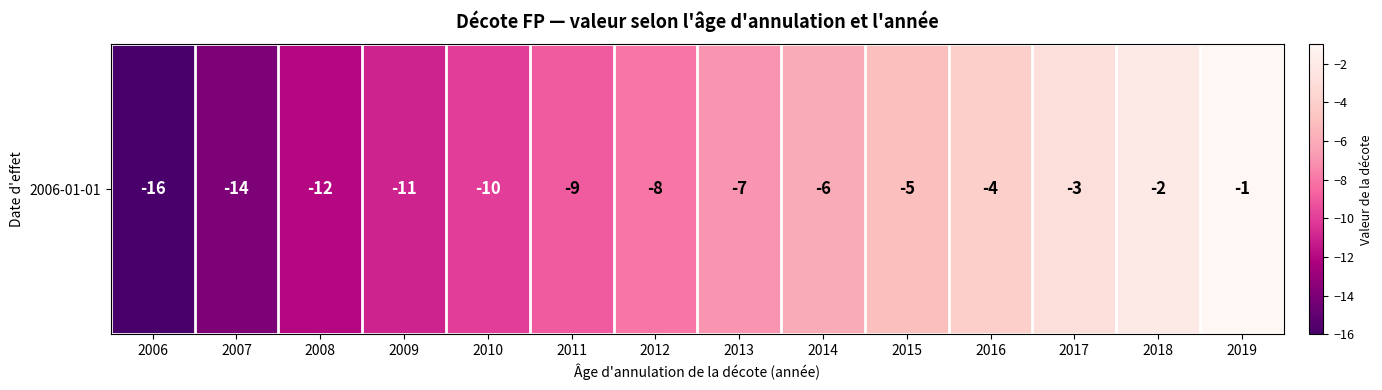

What is the sum of the values at 2019 and 2014?

-7